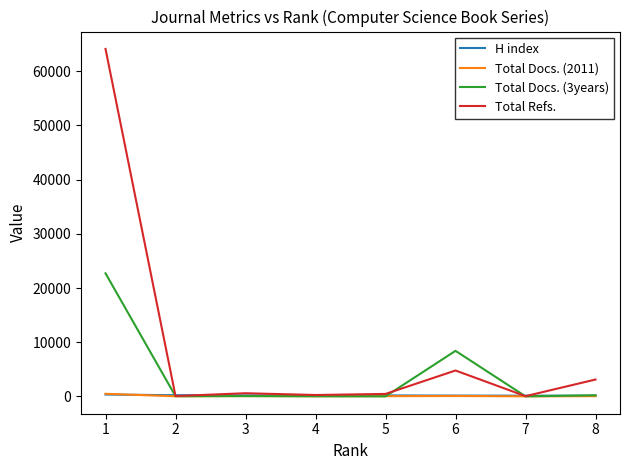

How many categories are shown in the chart?

8